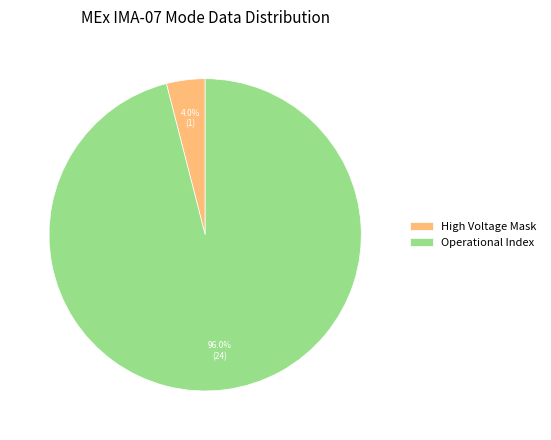

Between Operational Index and High Voltage Mask, which is larger?

Operational Index